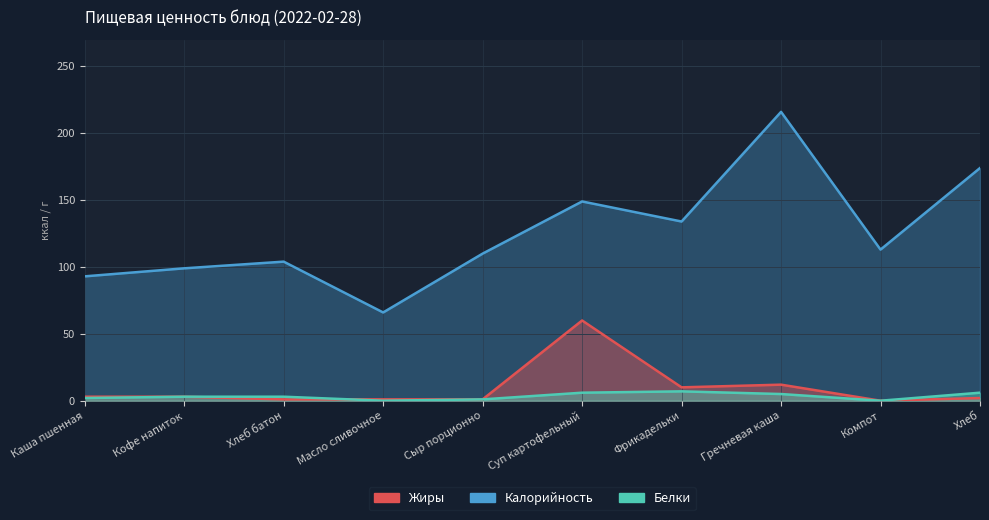

Which series has the widest spread of values?

Калорийность